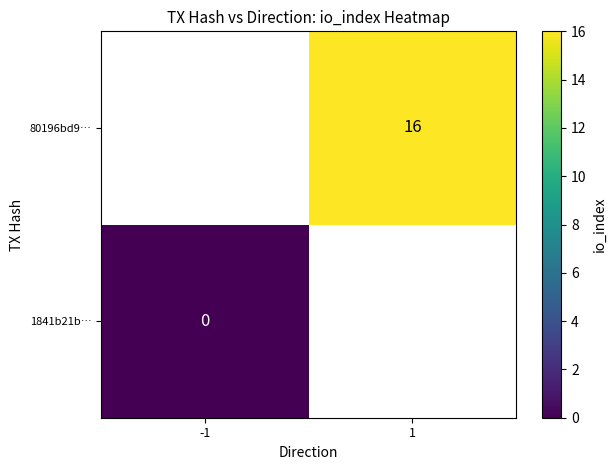

Is it true that 80196bd9… equals 16 at 1?

True